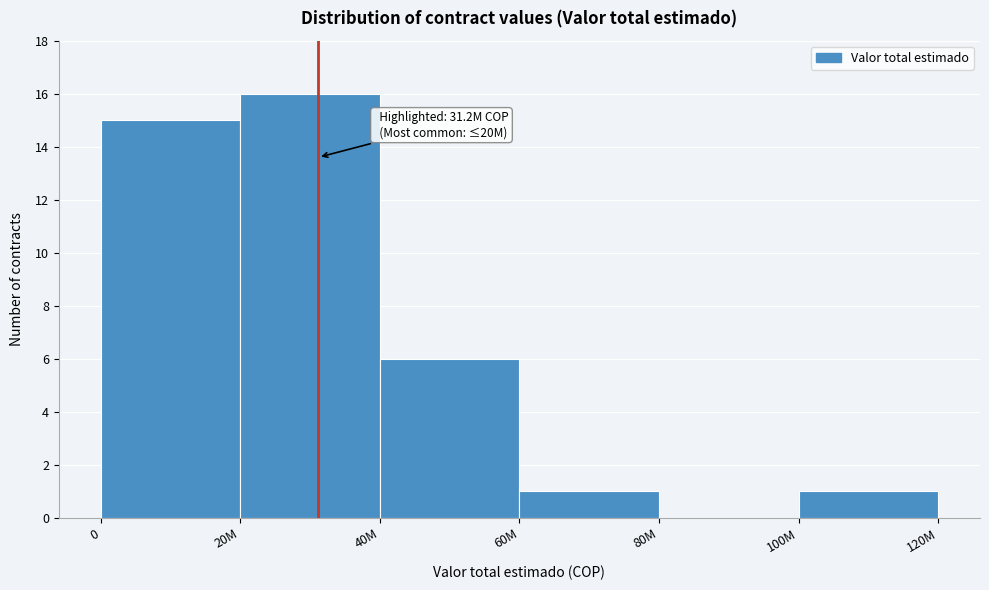

Reading left to right, list all the values displayed in this chart.

0=15	20M=16	40M=6	60M=1	80M=0	100M=1